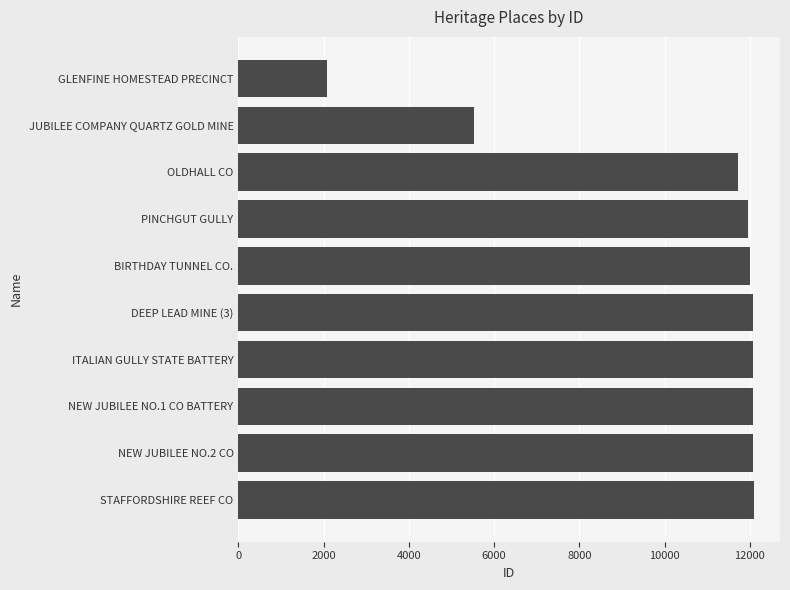

Is it true that the value at NEW JUBILEE NO.1 CO BATTERY is 12082?

True